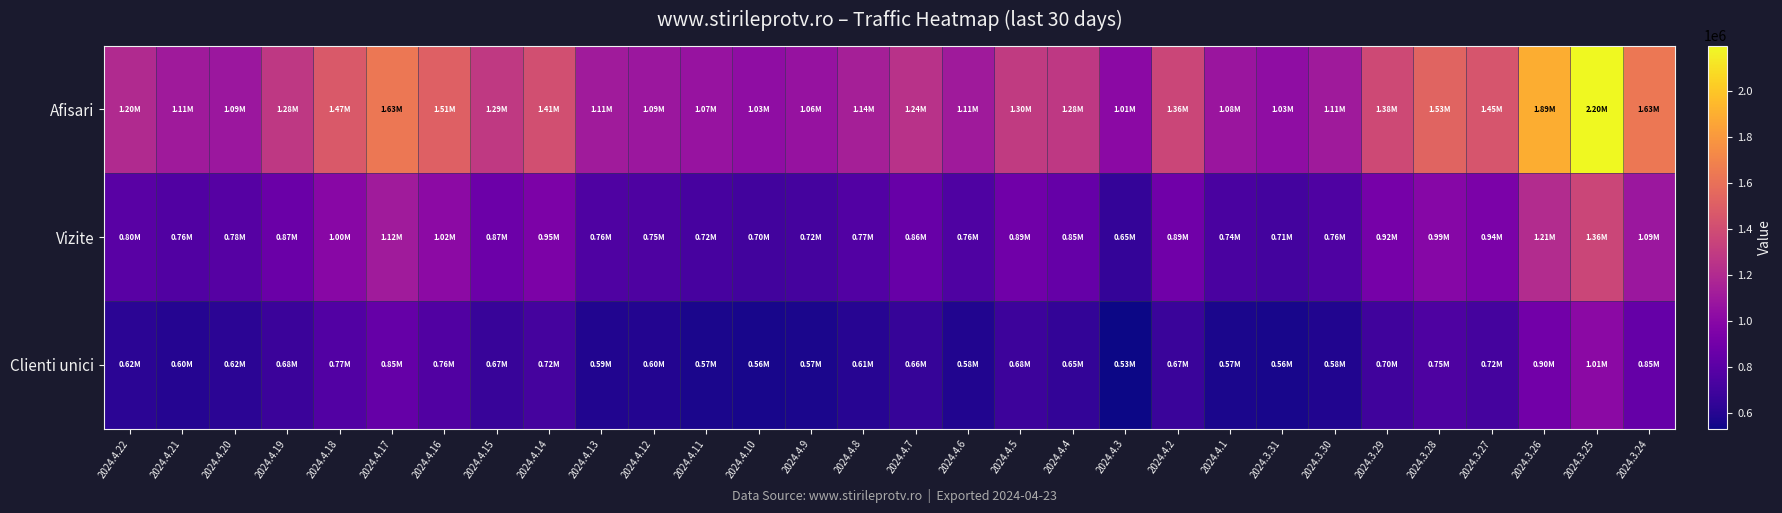

Reading left to right, what are all the values shown in this chart?

Afisari: 2024.4.22=1201255	2024.4.21=1110637	2024.4.20=1090105	2024.4.19=1283727	2024.4.18=1471947	2024.4.17=1634449	2024.4.16=1512874	2024.4.15=1289978	2024.4.14=1412565	2024.4.13=1112094	2024.4.12=1090777	2024.4.11=1066695	2024.4.10=1026893	2024.4.9=1061560	2024.4.8=1139796	2024.4.7=1244468	2024.4.6=1109723	2024.4.5=1296479	2024.4.4=1283026	2024.4.3=1012061	2024.4.2=1360895	2024.4.1=1079413	2024.3.31=1028806	2024.3.30=1110093	2024.3.29=1380810	2024.3.28=1531270	2024.3.27=1445549	2024.3.26=1894660	2024.3.25=2198199	2024.3.24=1633369
Vizite: 2024.4.22=797477	2024.4.21=764994	2024.4.20=780480	2024.4.19=869437	2024.4.18=998329	2024.4.17=1115469	2024.4.16=1019364	2024.4.15=872230	2024.4.14=947358	2024.4.13=757063	2024.4.12=751957	2024.4.11=724891	2024.4.10=703772	2024.4.9=719909	2024.4.8=769882	2024.4.7=855766	2024.4.6=756317	2024.4.5=890711	2024.4.4=850138	2024.4.3=654776	2024.4.2=890449	2024.4.1=737708	2024.3.31=714187	2024.3.30=757316	2024.3.29=917405	2024.3.28=991445	2024.3.27=939631	2024.3.26=1209844	2024.3.25=1363772	2024.3.24=1088231
Clienti unici: 2024.4.22=620890	2024.4.21=601217	2024.4.20=618977	2024.4.19=675489	2024.4.18=769163	2024.4.17=849708	2024.4.16=762061	2024.4.15=668496	2024.4.14=717970	2024.4.13=587629	2024.4.12=595803	2024.4.11=567721	2024.4.10=561363	2024.4.9=570543	2024.4.8=605155	2024.4.7=657491	2024.4.6=584291	2024.4.5=683015	2024.4.4=647043	2024.4.3=531969	2024.4.2=671067	2024.4.1=569432	2024.3.31=560269	2024.3.30=584120	2024.3.29=695814	2024.3.28=746875	2024.3.27=720520	2024.3.26=901131	2024.3.25=1010801	2024.3.24=847121